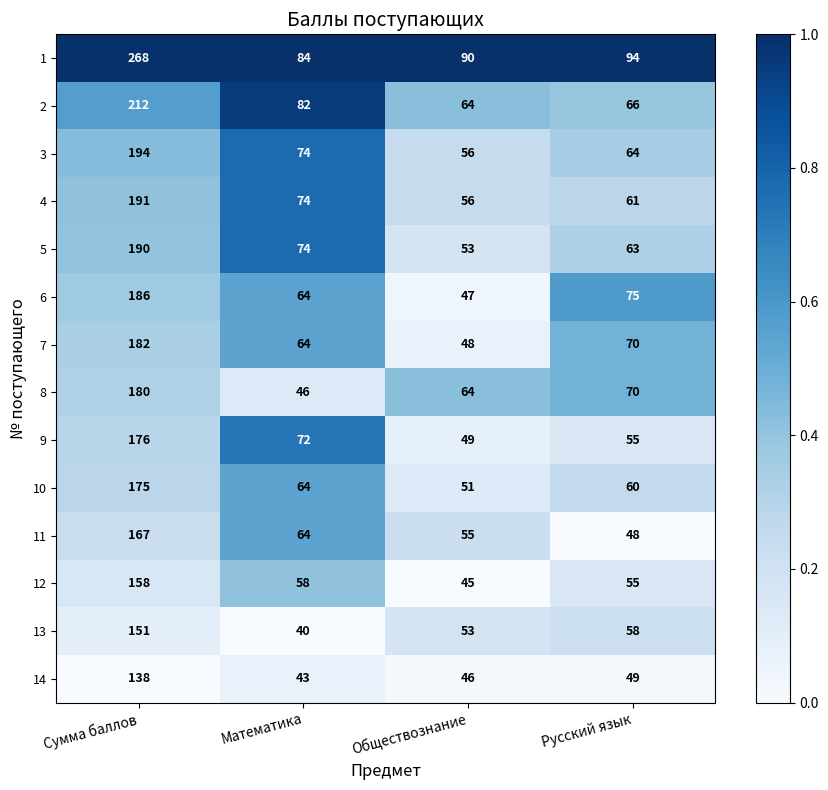

What is the sum of all 12 values?

316